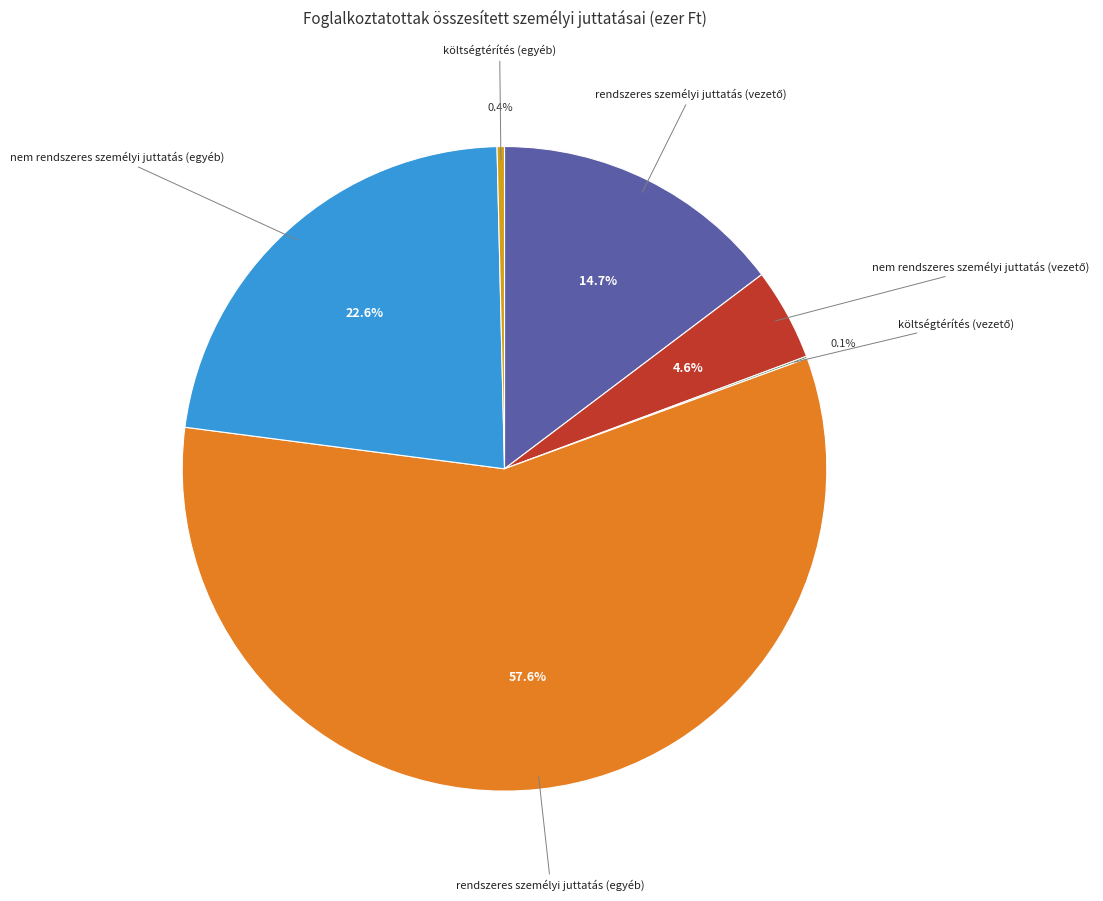

Is there a majority slice in this chart?

Yes